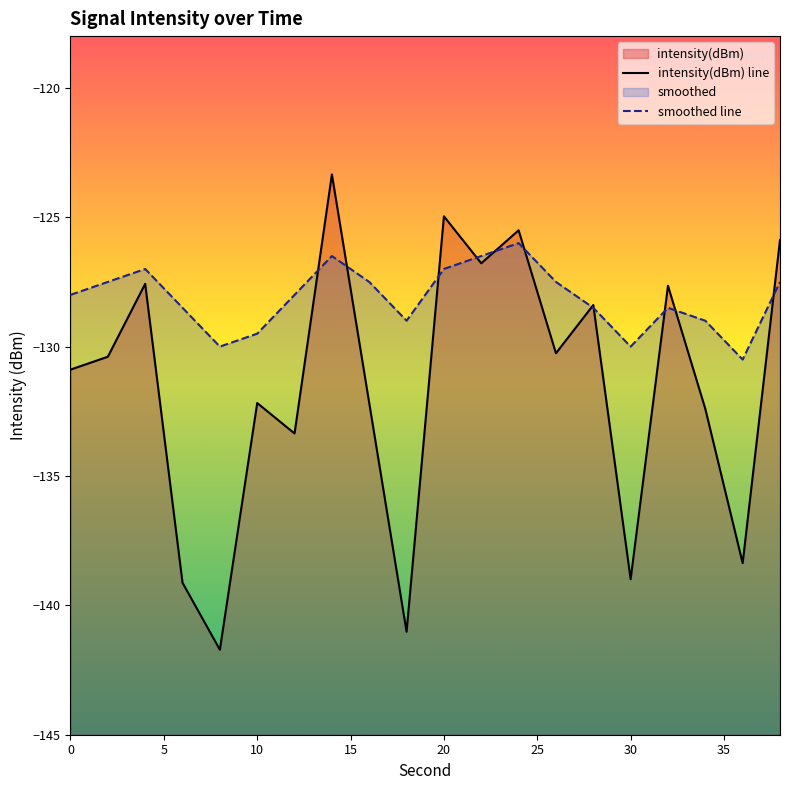

True or false: intensity(dBm) line has more than 0 points higher than both neighbors.

True